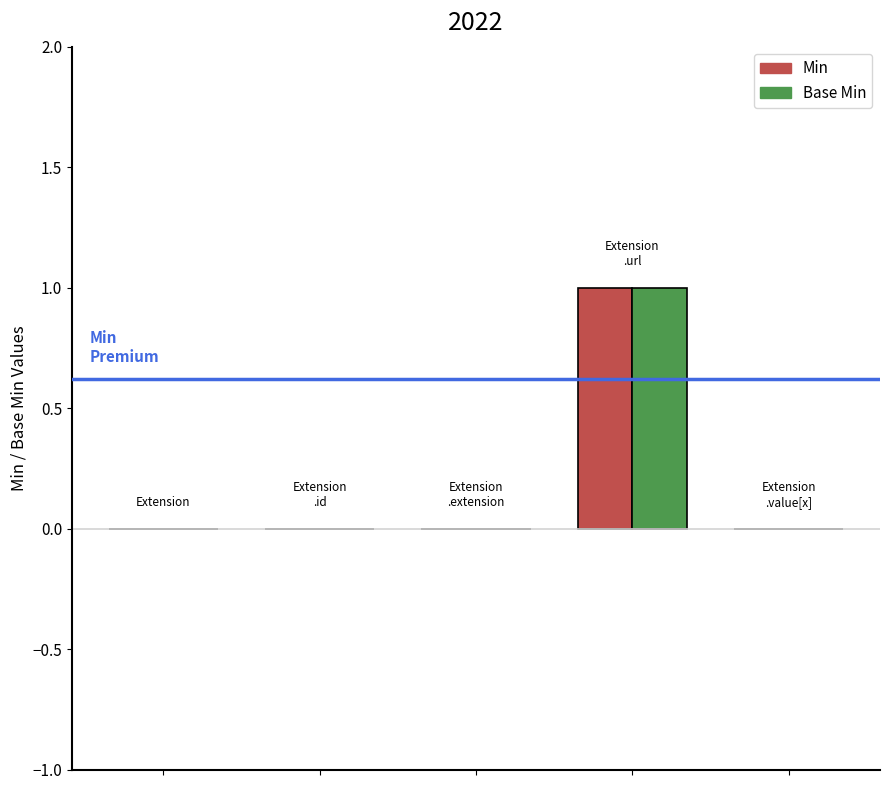

What are all the series names shown in the legend?

Min, Base Min